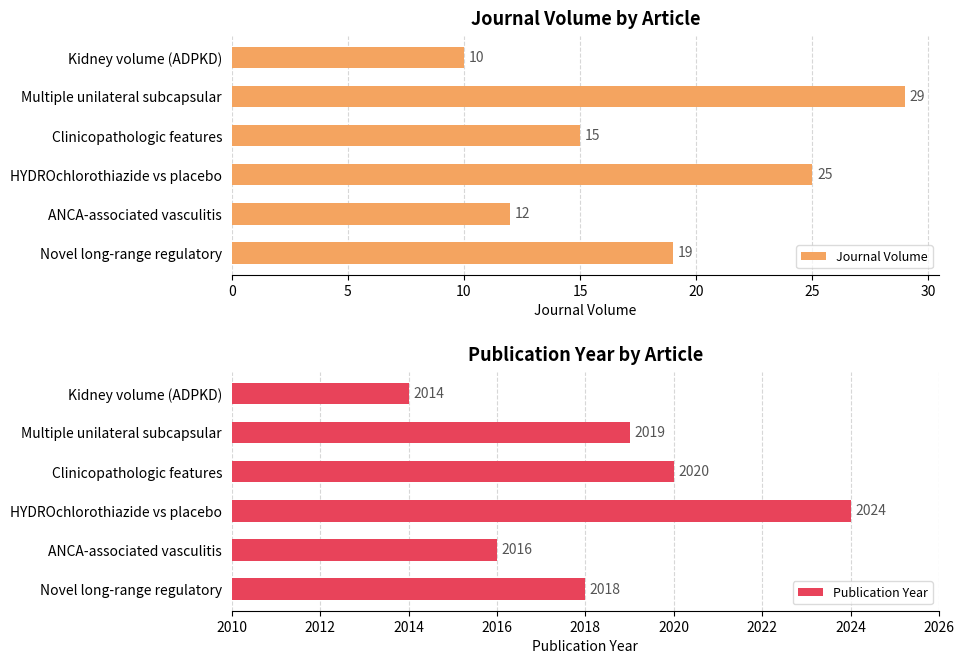

Does the chart contain stacked bars?

No